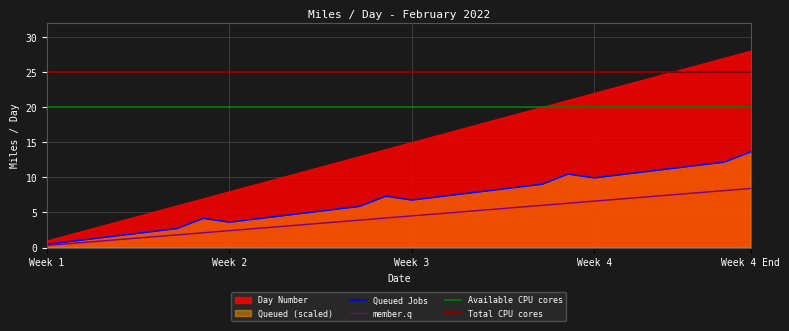

The chart shows a value of 9.5 at 2022-02-21. True or false?

False